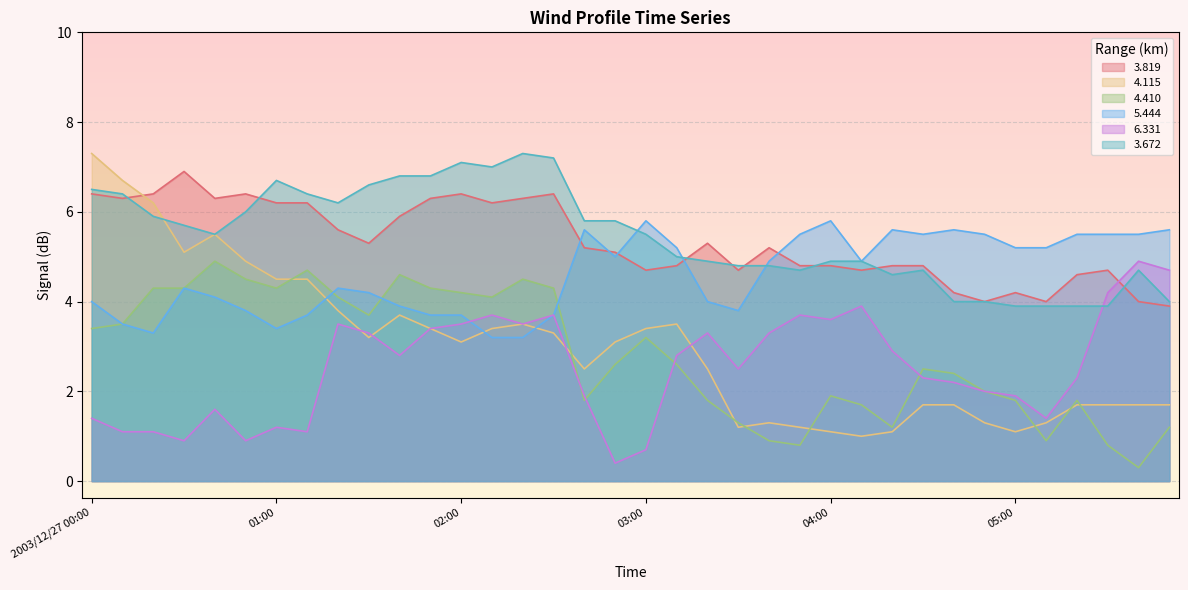

Reading right to left, what are all the values shown in this chart?

  3.819: 05:50=3.9	05:40=4.0	05:30=4.7	05:20=4.6	05:10=4.0	05:00=4.2	04:50=4.0	04:40=4.2	04:30=4.8	04:20=4.8	04:10=4.7	04:00=4.8	03:50=4.8	03:40=5.2	03:30=4.7	03:20=5.3	03:10=4.8	03:00=4.7	02:50=5.1	02:40=5.2	02:30=6.4	02:20=6.3	02:10=6.2	02:00=6.4	01:50=6.3	01:40=5.9	01:30=5.3	01:20=5.6	01:10=6.2	01:00=6.2	00:50=6.4	00:40=6.3	00:30=6.9	00:20=6.4	00:10=6.3	2003/12/27 00:00=6.4
  4.115: 05:50=1.7	05:40=1.7	05:30=1.7	05:20=1.7	05:10=1.3	05:00=1.1	04:50=1.3	04:40=1.7	04:30=1.7	04:20=1.1	04:10=1.0	04:00=1.1	03:50=1.2	03:40=1.3	03:30=1.2	03:20=2.5	03:10=3.5	03:00=3.4	02:50=3.1	02:40=2.5	02:30=3.3	02:20=3.5	02:10=3.4	02:00=3.1	01:50=3.4	01:40=3.7	01:30=3.2	01:20=3.8	01:10=4.5	01:00=4.5	00:50=4.9	00:40=5.5	00:30=5.1	00:20=6.2	00:10=6.7	2003/12/27 00:00=7.3
  4.410: 05:50=1.2	05:40=0.3	05:30=0.8	05:20=1.8	05:10=0.9	05:00=1.8	04:50=2.0	04:40=2.4	04:30=2.5	04:20=1.2	04:10=1.7	04:00=1.9	03:50=0.8	03:40=0.9	03:30=1.3	03:20=1.8	03:10=2.6	03:00=3.2	02:50=2.6	02:40=1.8	02:30=4.3	02:20=4.5	02:10=4.1	02:00=4.2	01:50=4.3	01:40=4.6	01:30=3.7	01:20=4.1	01:10=4.7	01:00=4.3	00:50=4.5	00:40=4.9	00:30=4.3	00:20=4.3	00:10=3.5	2003/12/27 00:00=3.4
  5.444: 05:50=5.6	05:40=5.5	05:30=5.5	05:20=5.5	05:10=5.2	05:00=5.2	04:50=5.5	04:40=5.6	04:30=5.5	04:20=5.6	04:10=4.9	04:00=5.8	03:50=5.5	03:40=4.9	03:30=3.8	03:20=4.0	03:10=5.2	03:00=5.8	02:50=5.0	02:40=5.6	02:30=3.7	02:20=3.2	02:10=3.2	02:00=3.7	01:50=3.7	01:40=3.9	01:30=4.2	01:20=4.3	01:10=3.7	01:00=3.4	00:50=3.8	00:40=4.1	00:30=4.3	00:20=3.3	00:10=3.5	2003/12/27 00:00=4.0
  6.331: 05:50=4.7	05:40=4.9	05:30=4.2	05:20=2.3	05:10=1.4	05:00=1.9	04:50=2.0	04:40=2.2	04:30=2.3	04:20=2.9	04:10=3.9	04:00=3.6	03:50=3.7	03:40=3.3	03:30=2.5	03:20=3.3	03:10=2.8	03:00=0.7	02:50=0.4	02:40=1.9	02:30=3.7	02:20=3.5	02:10=3.7	02:00=3.5	01:50=3.4	01:40=2.8	01:30=3.3	01:20=3.5	01:10=1.1	01:00=1.2	00:50=0.9	00:40=1.6	00:30=0.9	00:20=1.1	00:10=1.1	2003/12/27 00:00=1.4
  3.672: 05:50=4.0	05:40=4.7	05:30=3.9	05:20=3.9	05:10=3.9	05:00=3.9	04:50=4.0	04:40=4.0	04:30=4.7	04:20=4.6	04:10=4.9	04:00=4.9	03:50=4.7	03:40=4.8	03:30=4.8	03:20=4.9	03:10=5.0	03:00=5.5	02:50=5.8	02:40=5.8	02:30=7.2	02:20=7.3	02:10=7.0	02:00=7.1	01:50=6.8	01:40=6.8	01:30=6.6	01:20=6.2	01:10=6.4	01:00=6.7	00:50=6.0	00:40=5.5	00:30=5.7	00:20=5.9	00:10=6.4	2003/12/27 00:00=6.5